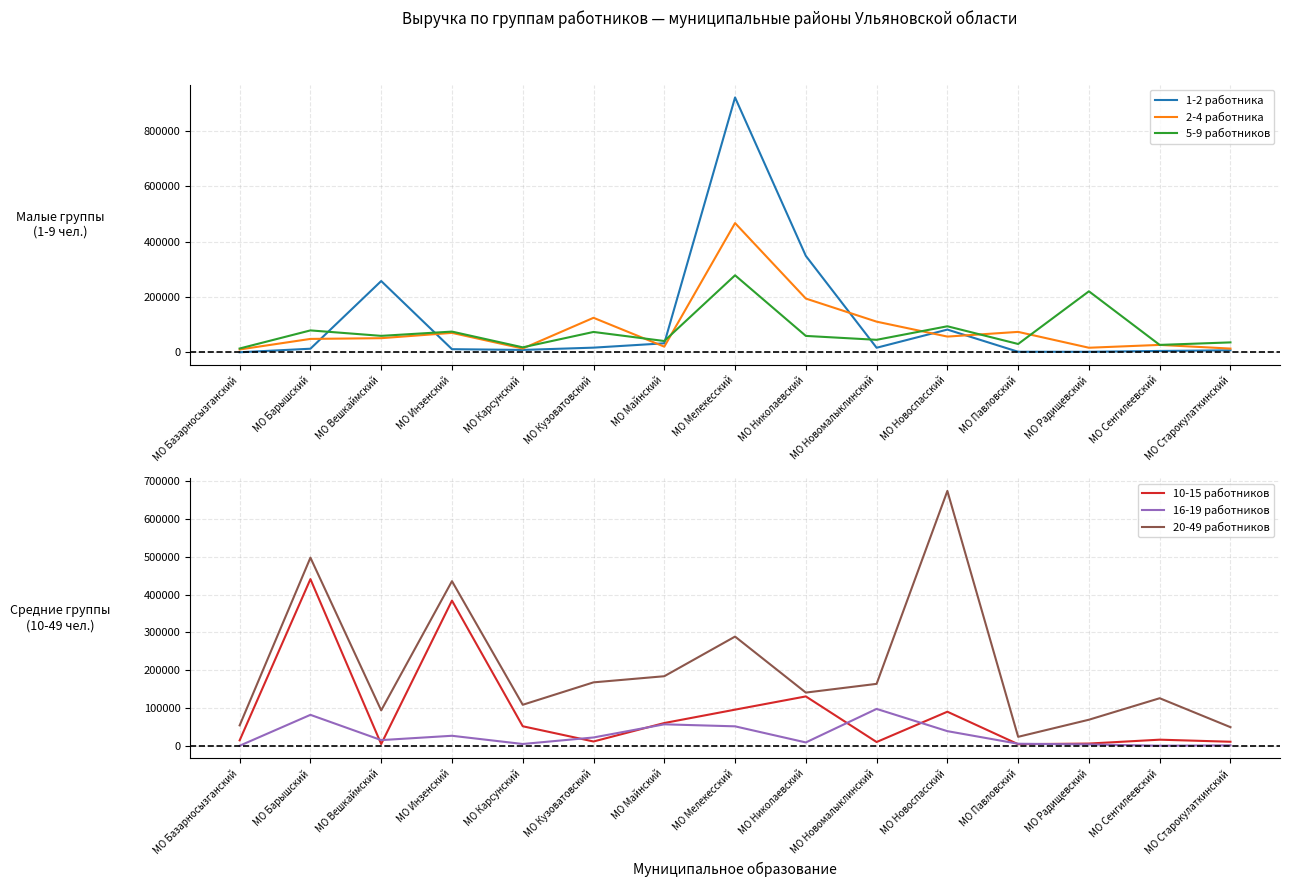

True or false: 2-4 работника has a value of 36177.2 at МО Инзенский.

False